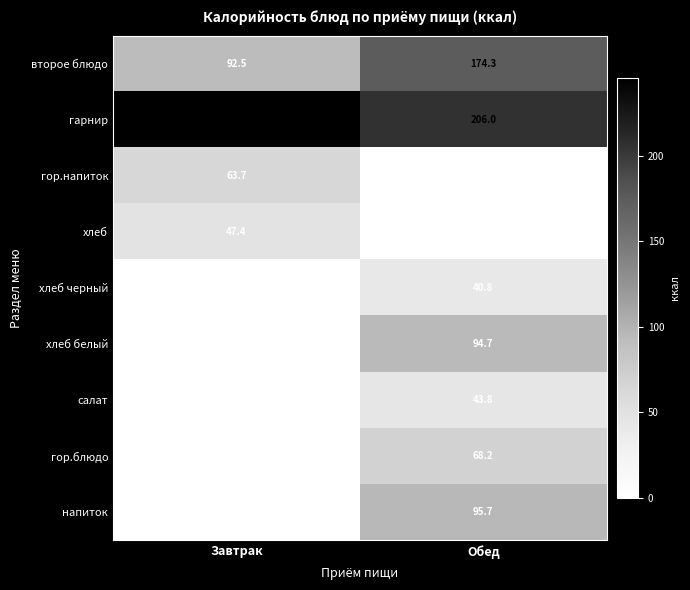

Is the value of второе блюдо at Обед greater than the value of гарнир at Обед?

No